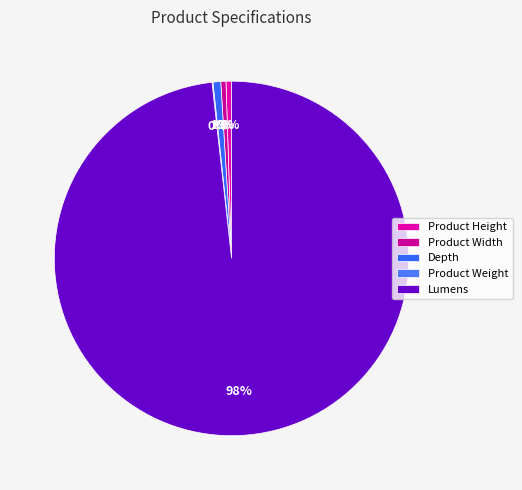

Count the number of slices in the pie.

5